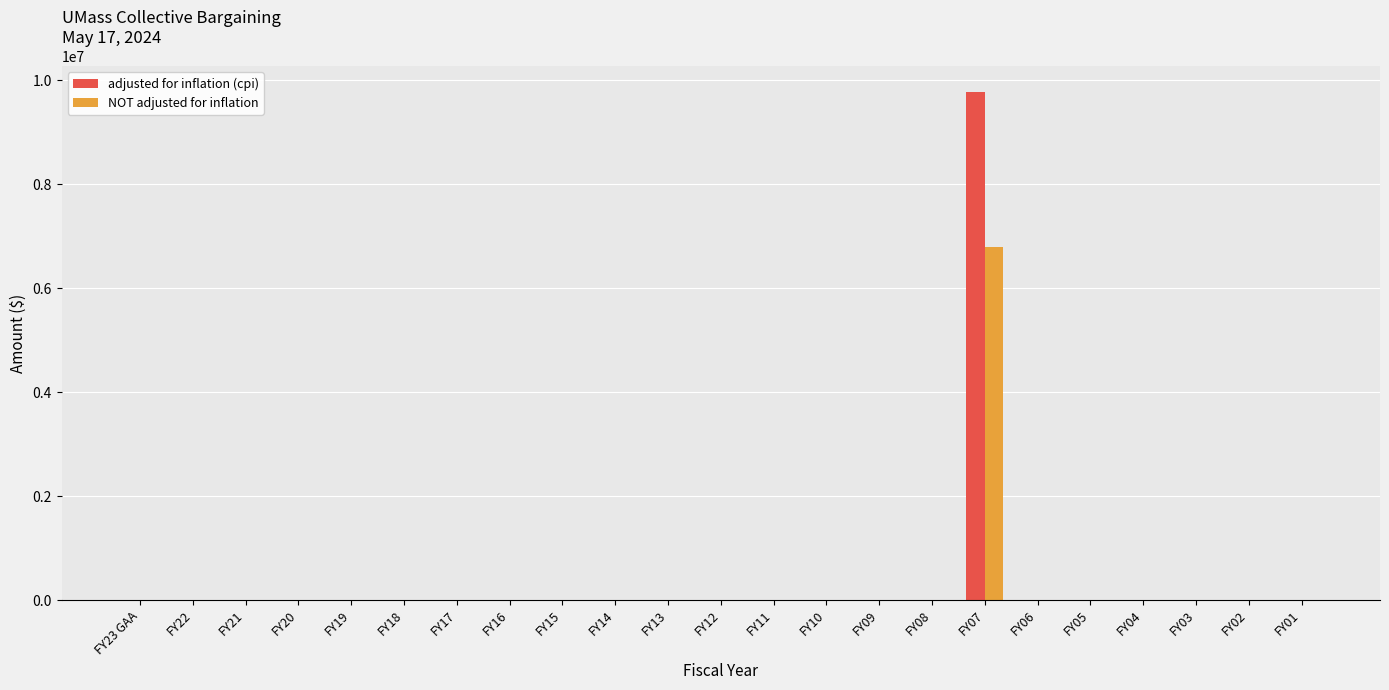

Are the bars horizontal?

No